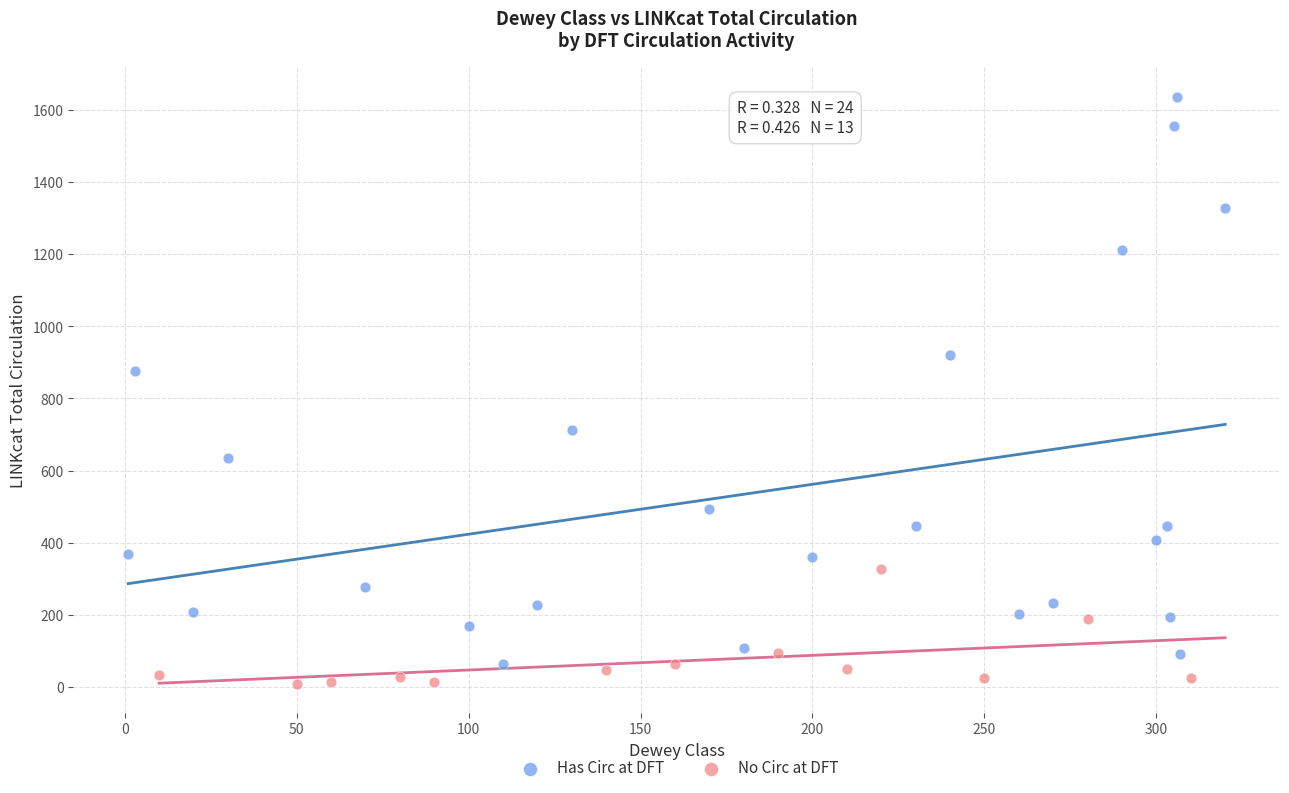

Which series contains the highest Y value?

Has Circ at DFT